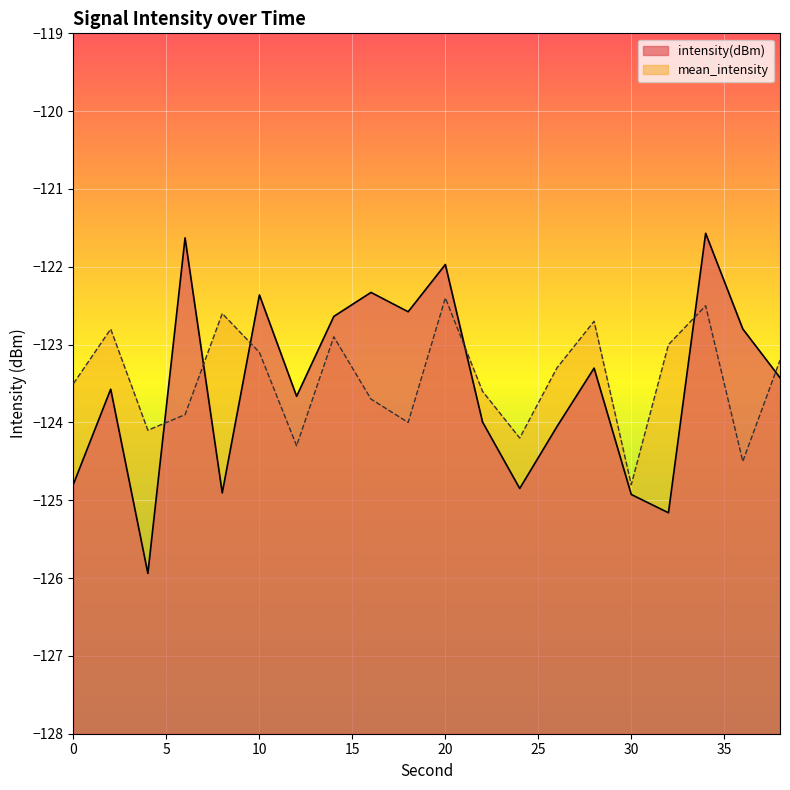

Between which two adjacent categories do mean_intensity and intensity(dBm) first intersect?

4 and 6